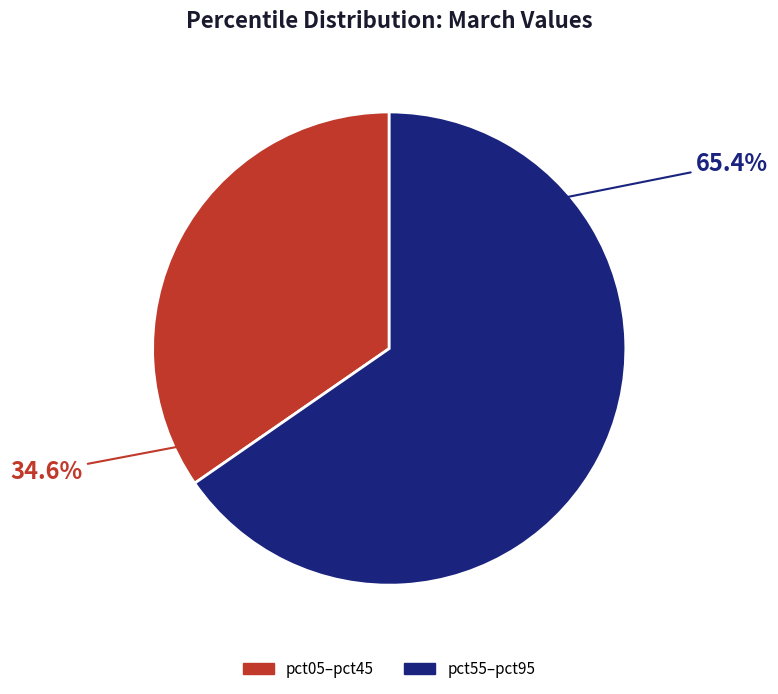

Does any single category account for the majority?

Yes